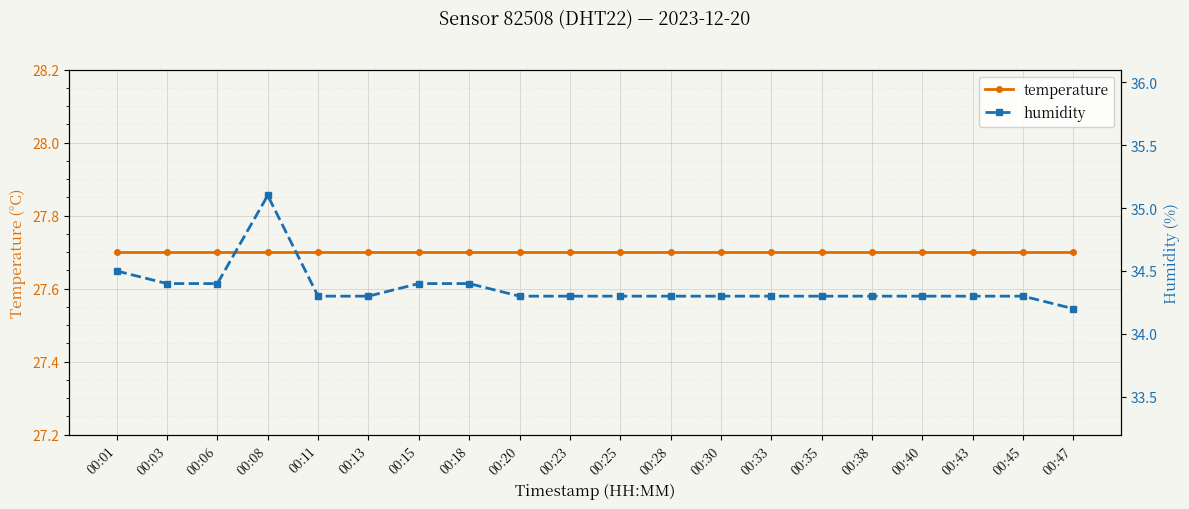

True or false: temperature and humidity cross at least once.

False